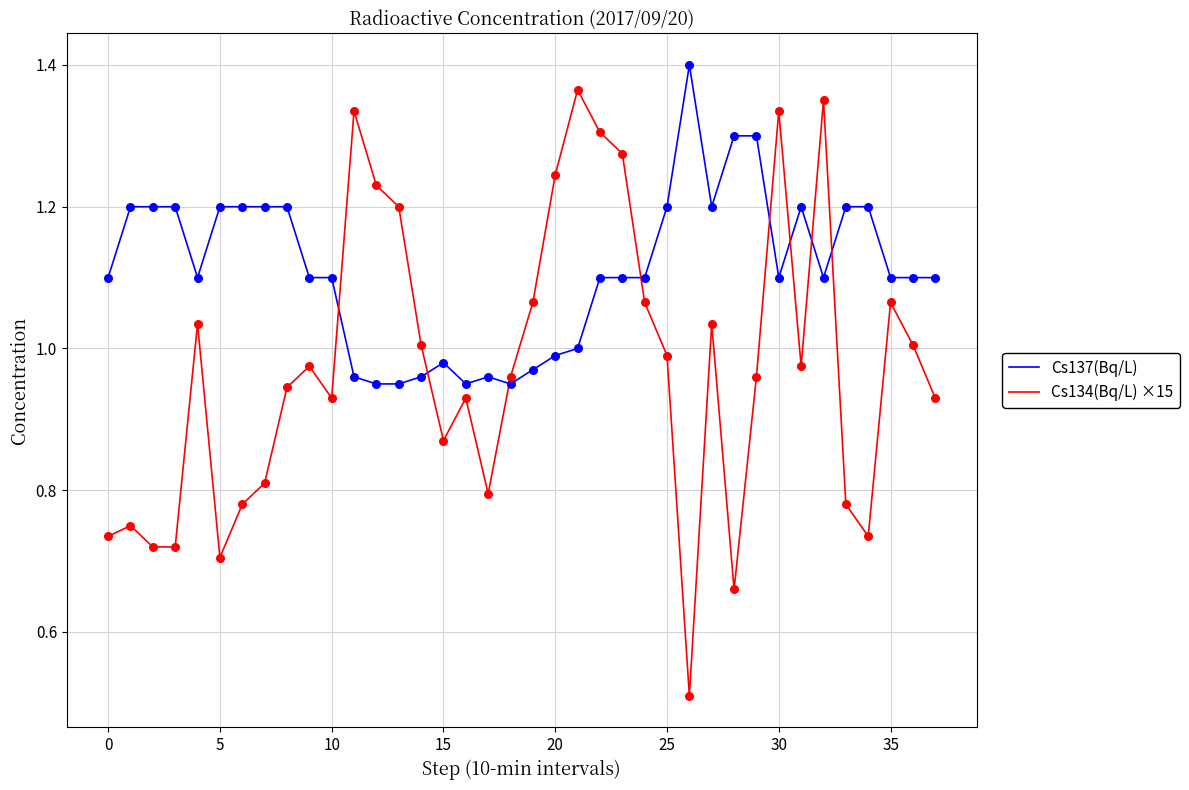

Rank the series by their average value, from highest to lowest.

Cs137(Bq/L), Cs134(Bq/L) ×15